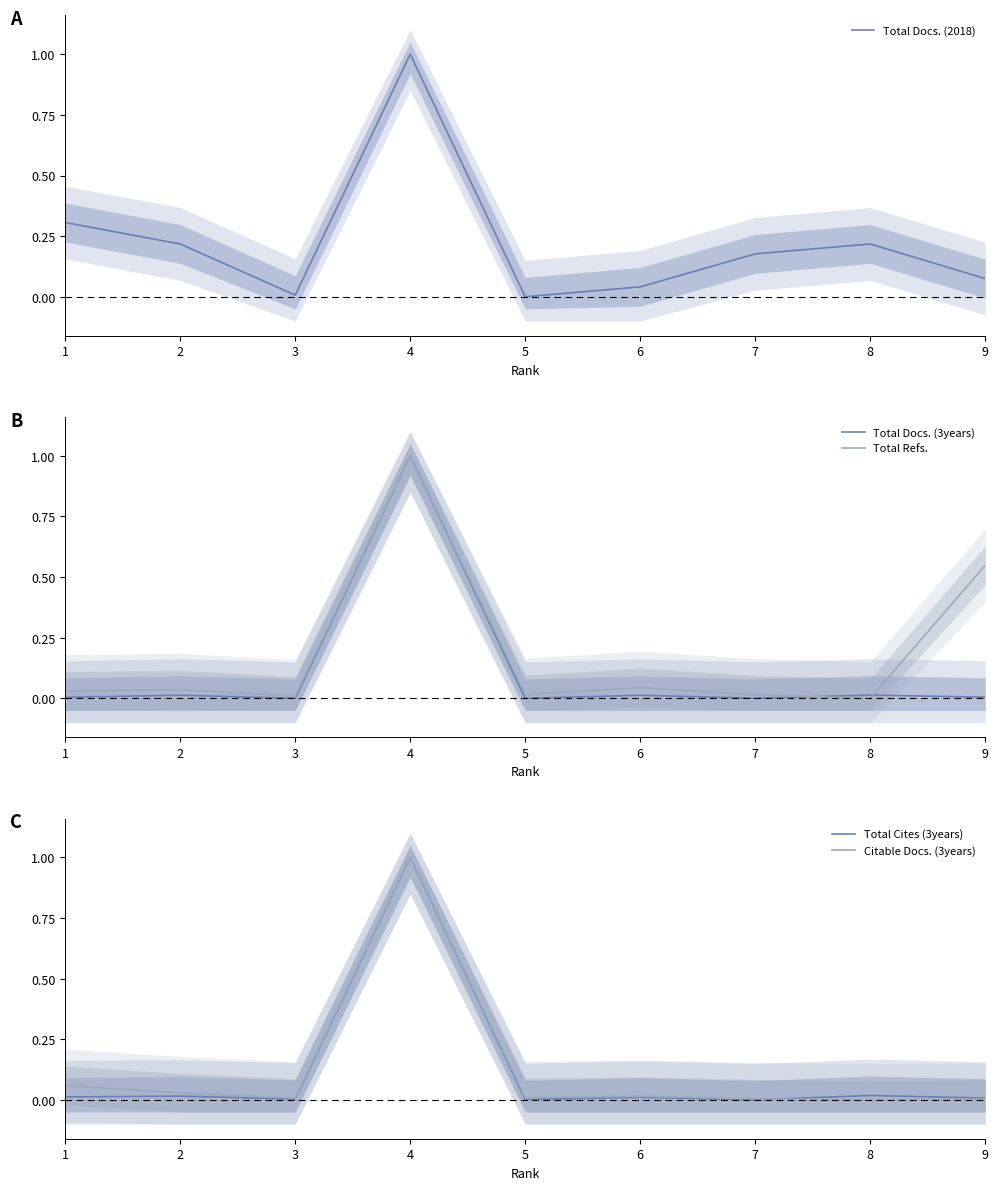

True or false: Total Docs. (3years) and Total Cites (3years) intersect in this chart.

True